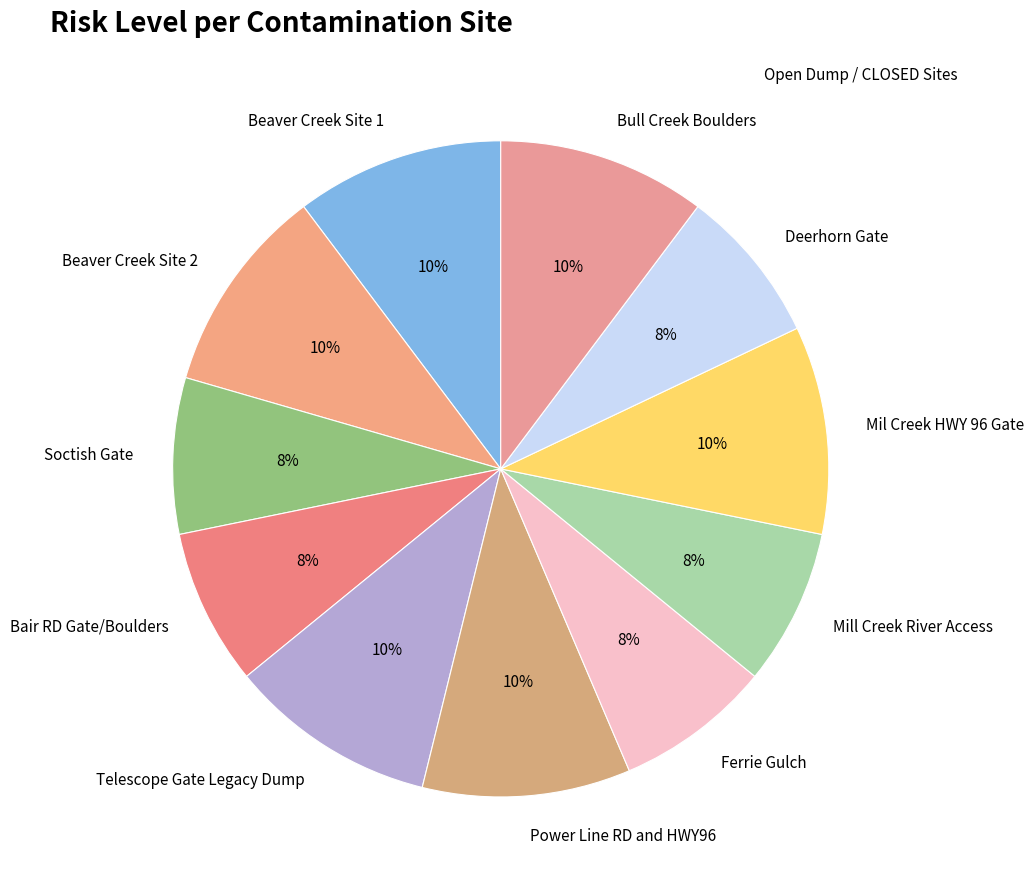

To the nearest percent, what is the average slice percentage?

9%